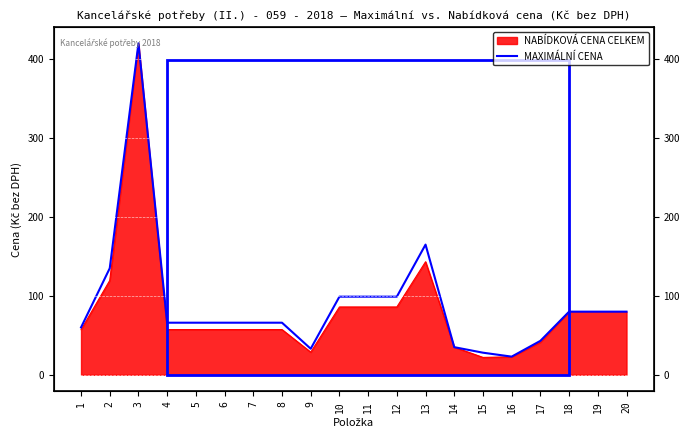

What is the value of the 9th point from the left?

33